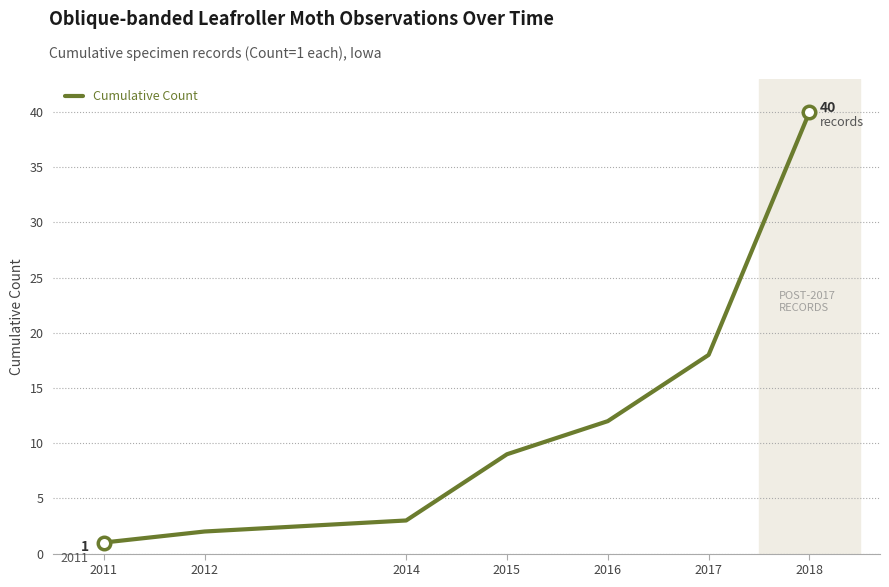

List the labels in order of value, smallest first.

2011, 2012, 2014, 2015, 2016, 2017, 2018